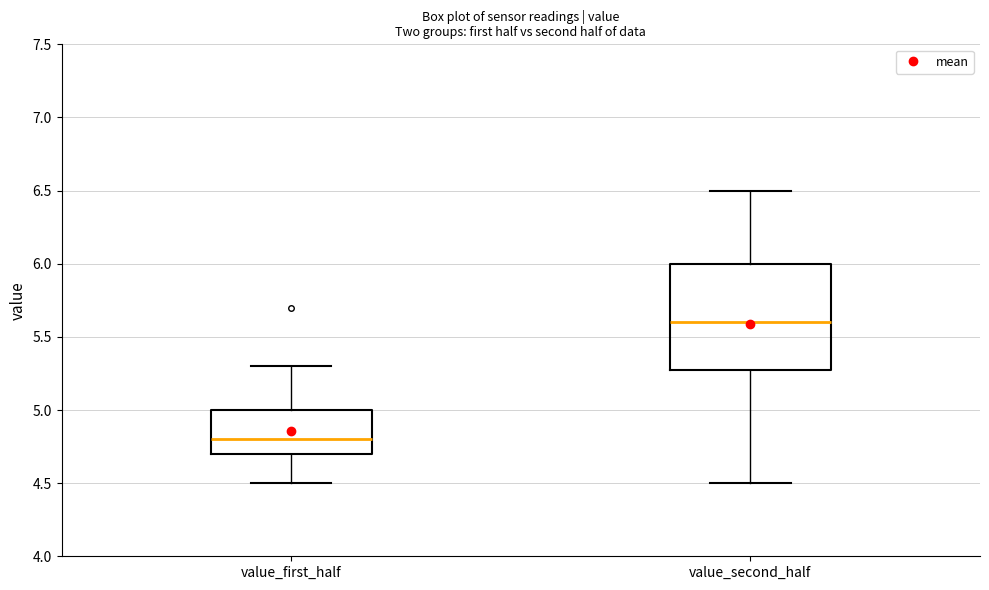

Reading left to right, read every box against the y-axis: the position of its median line, the range the box covers, and the ends of its whiskers. The values are not printed on the chart, so give them approximately, as read against the axis.

value_first_half: median 4.8, box 4.7 to 5.0, whiskers 4.5 to 5.3
value_second_half: median 5.6, box 5.3 to 6.0, whiskers 4.5 to 6.5